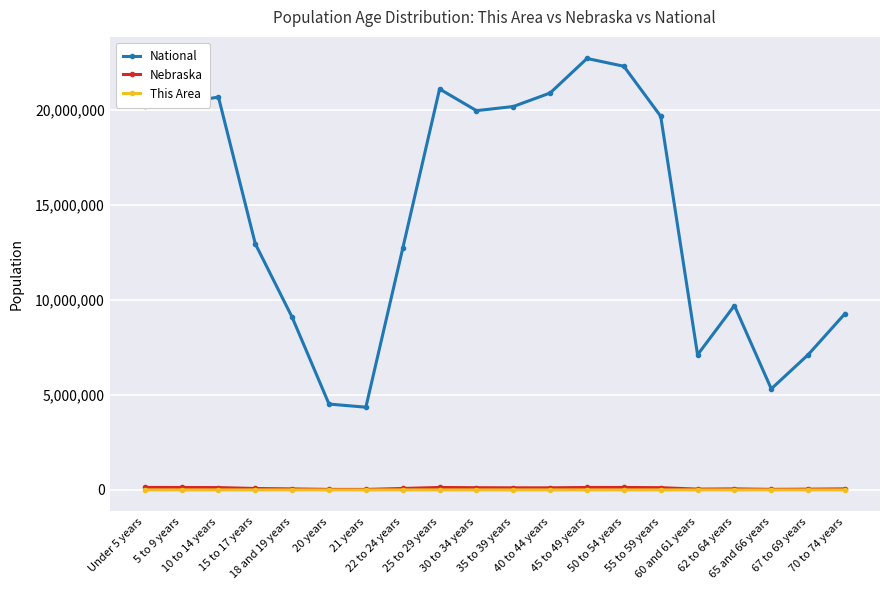

Which series has the largest total across all categories?

National